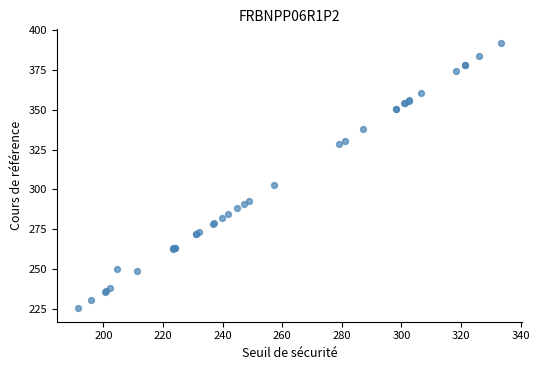

What Y value in the scatter plot is closest to 308?

302.8